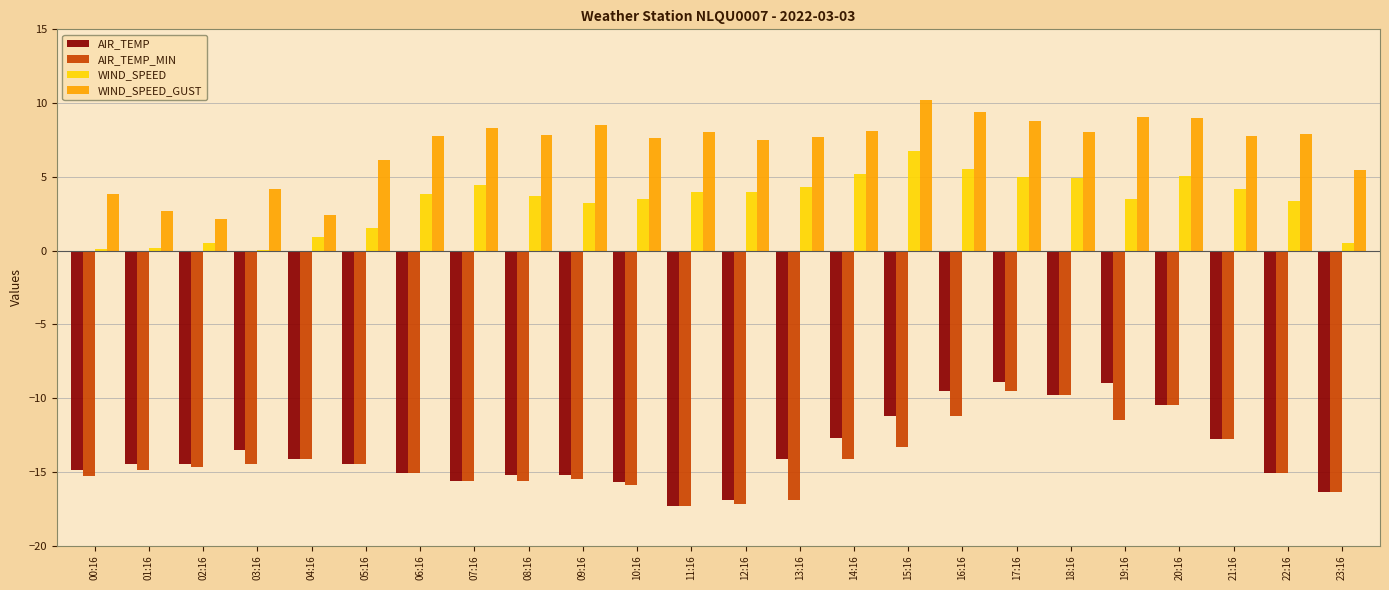

Read the WIND_SPEED value at 15:16.

6.8